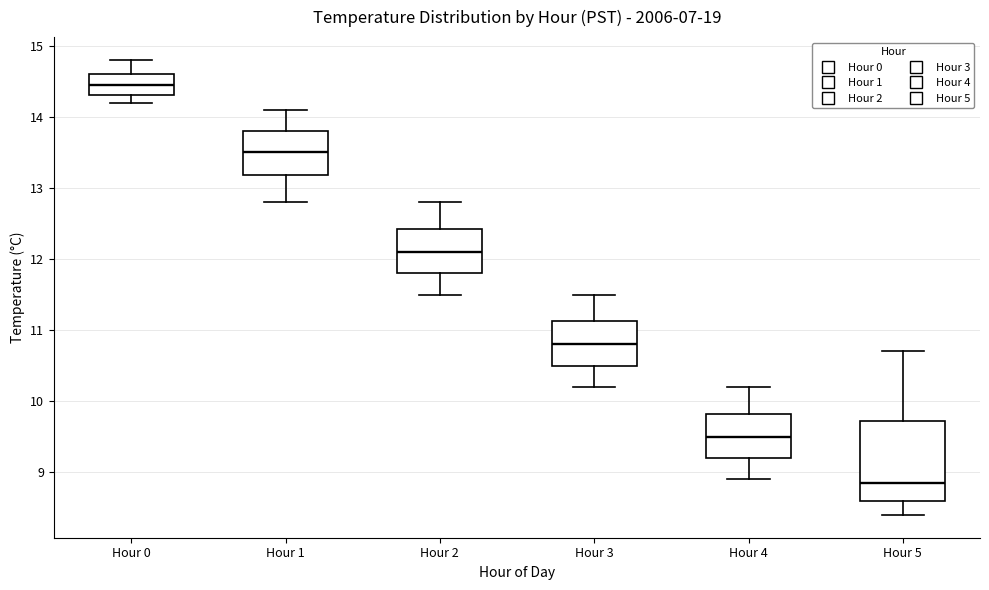

Reading left to right, read every box against the y-axis: the position of its median line, the range the box covers, and the ends of its whiskers. The values are not printed on the chart, so give them approximately, as read against the axis.

Hour 0: median 14.5, box 14.3 to 14.6, whiskers 14.2 to 14.8
Hour 1: median 13.5, box 13.2 to 13.8, whiskers 12.8 to 14.1
Hour 2: median 12.1, box 11.8 to 12.4, whiskers 11.5 to 12.8
Hour 3: median 10.8, box 10.5 to 11.1, whiskers 10.2 to 11.5
Hour 4: median 9.5, box 9.2 to 9.8, whiskers 8.9 to 10.2
Hour 5: median 8.9, box 8.6 to 9.7, whiskers 8.4 to 10.7